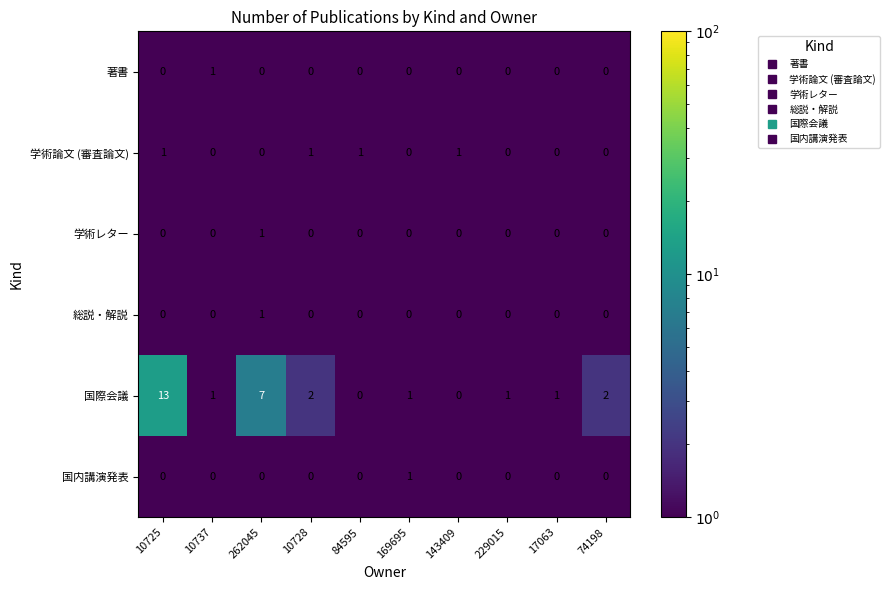

How many 著書 values are between 0 and 1?

10